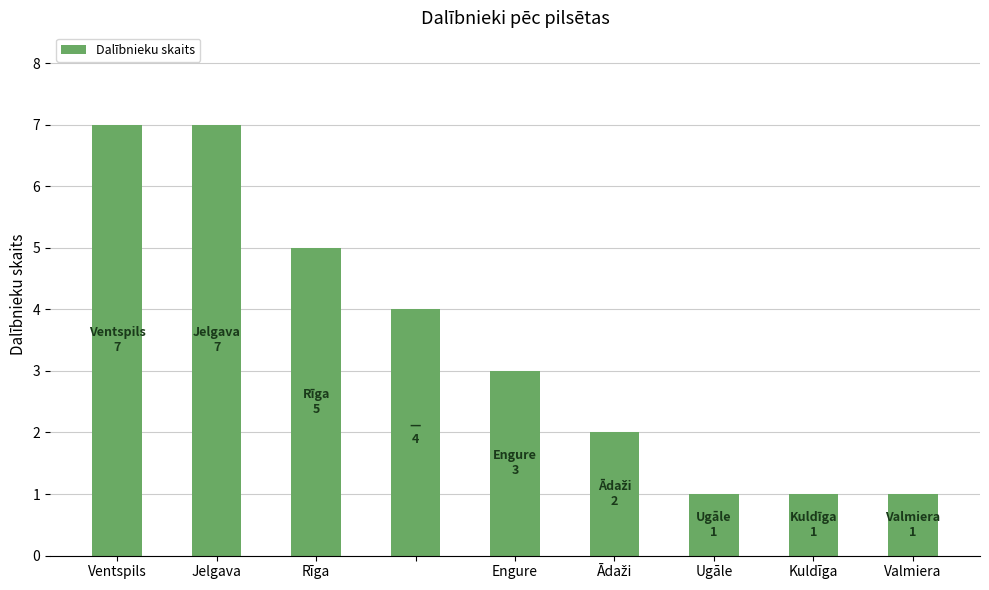

Reading left to right, extract all data points from this chart.

7	7	5	4	3	2	1	1	1